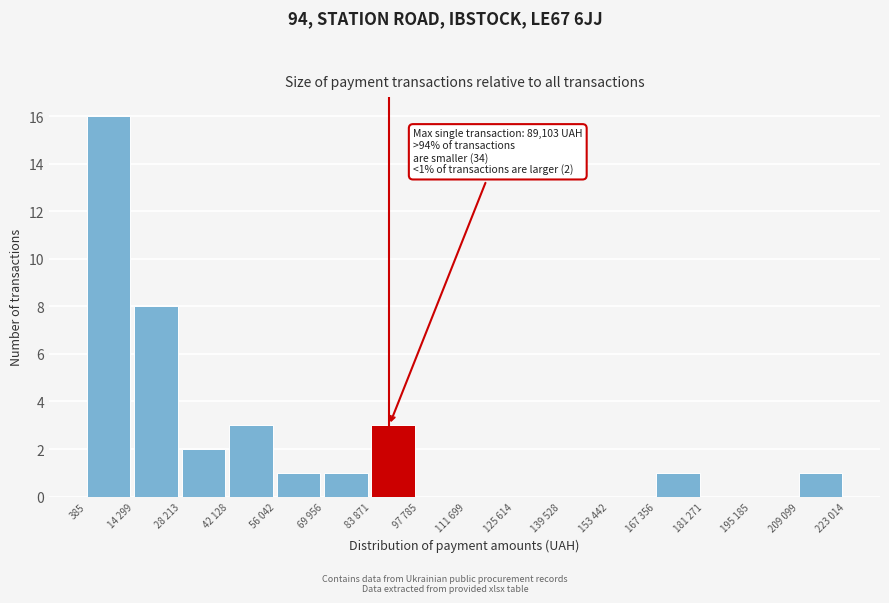

Reading left to right, extract all data points from this chart.

385=16	14 299=8	28 213=2	42 128=3	56 042=1	69 956=1	83 871=3	97 785=0	111 699=0	125 614=0	139 528=0	153 442=0	167 356=1	181 271=0	195 185=0	209 099=1